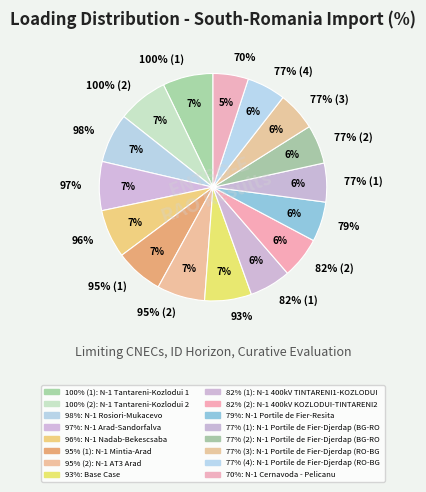

To the nearest percent, what portion does N-1 Arad-Sandorfalva represent?

7%